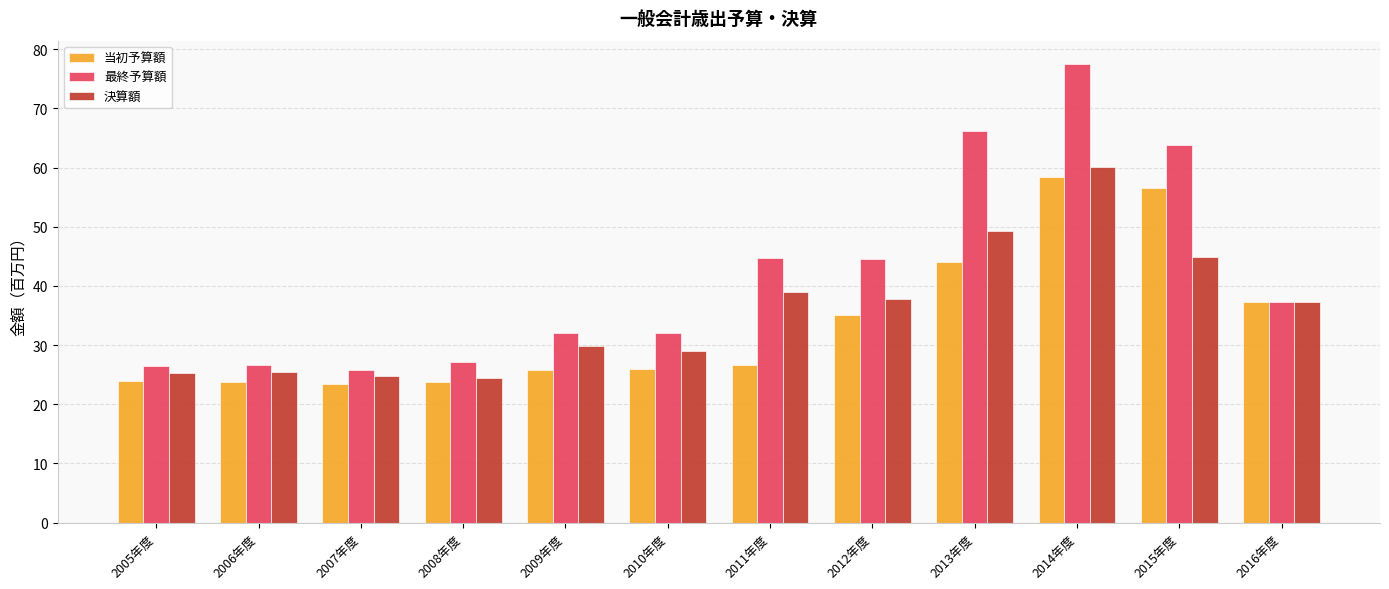

List the series in order of their overall mean, lowest first.

当初予算額, 決算額, 最終予算額